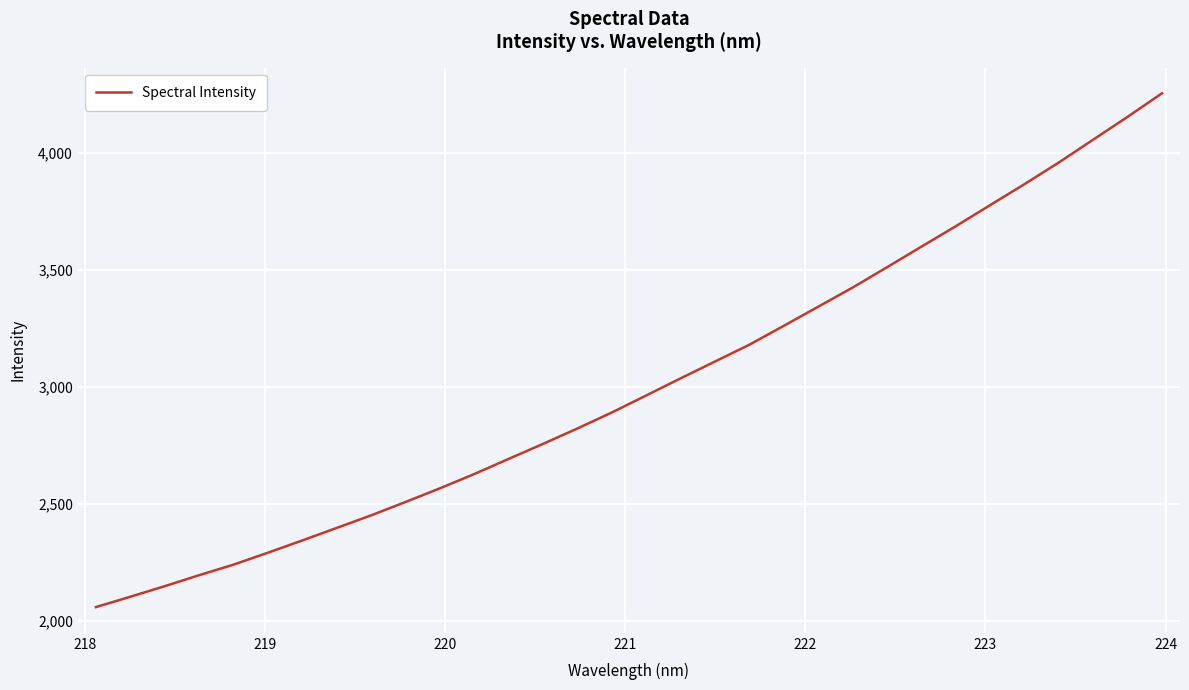

What is the maximum value shown in the chart?

4256.1